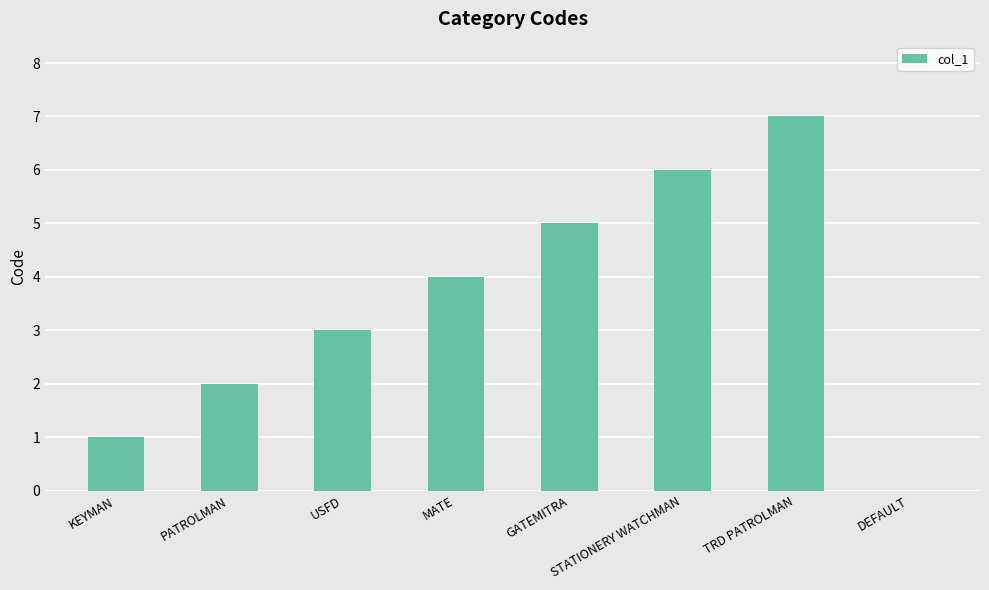

Between PATROLMAN and MATE, which is larger?

MATE